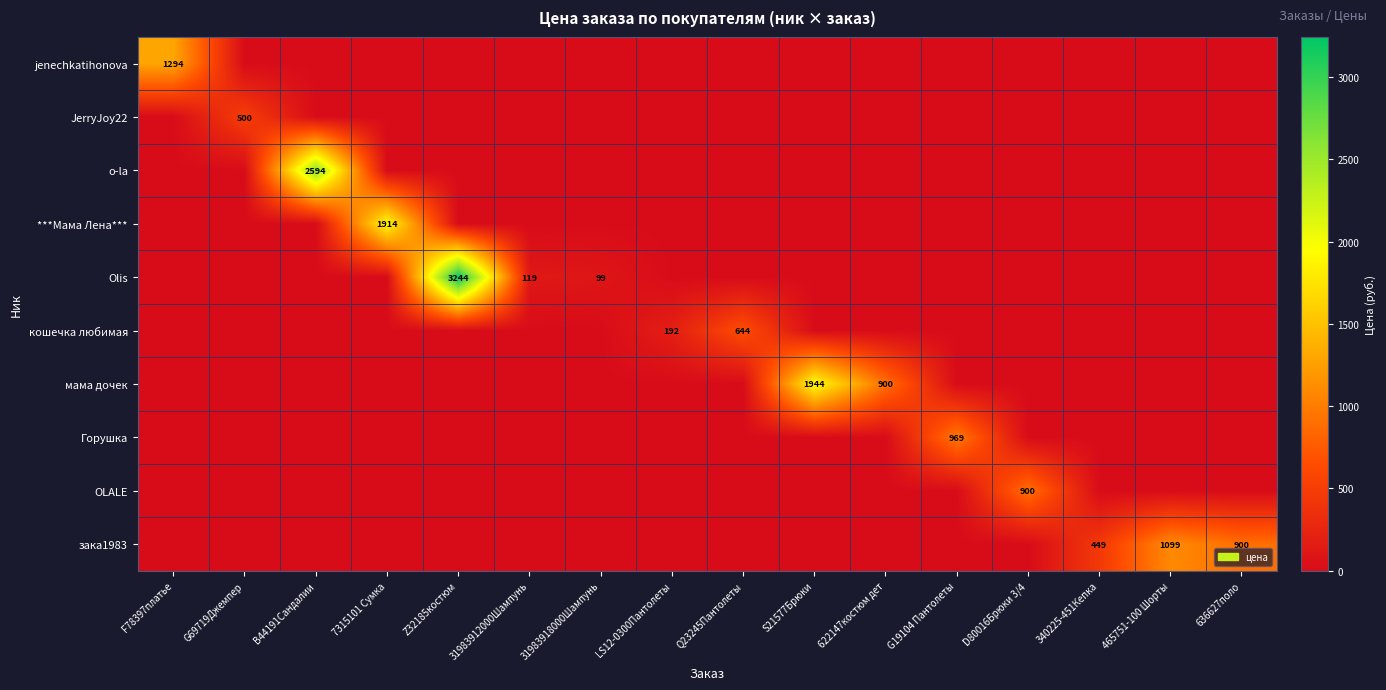

What is the difference between the highest and lowest values at 622147костюм дет?

900